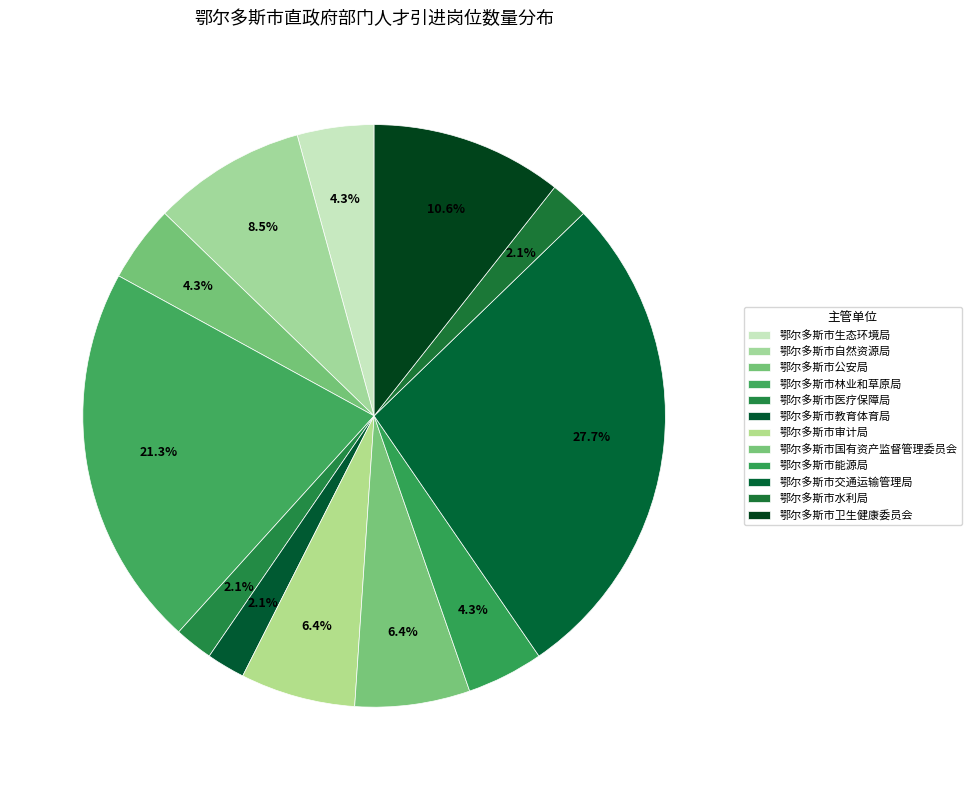

Is it true that 鄂尔多斯市水利局 is 2% of the pie?

True